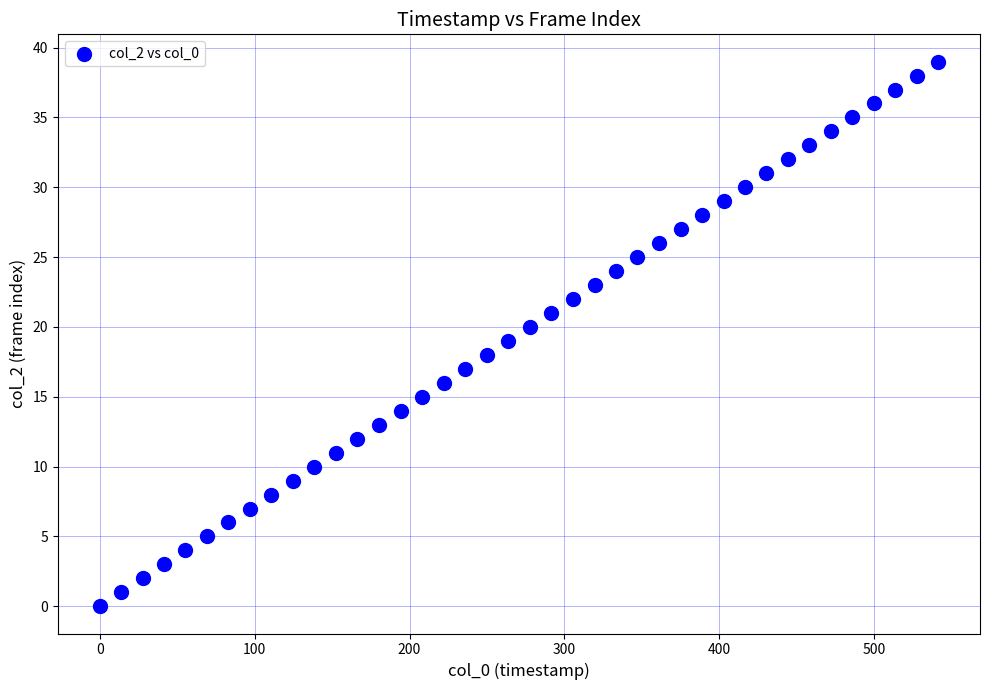

What is the range of Y values (max minus min)?

39